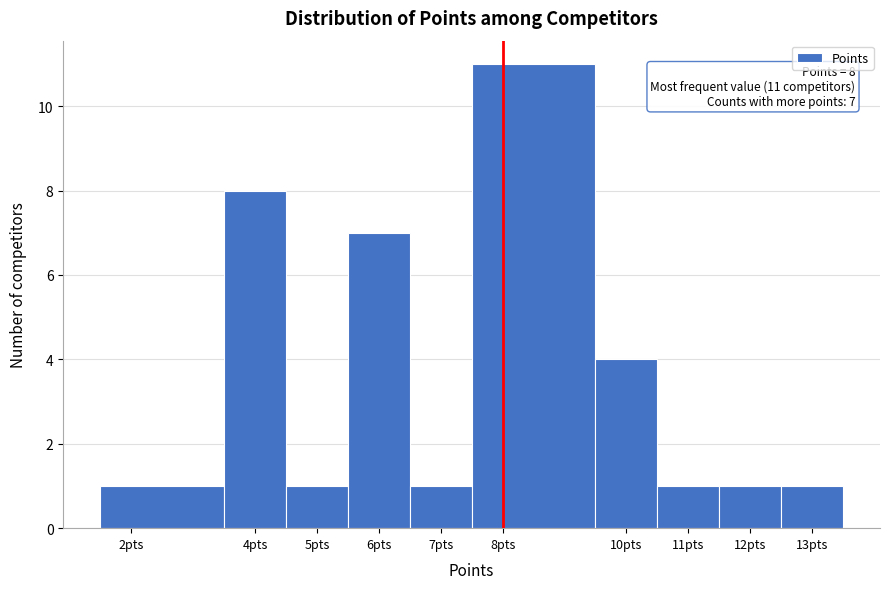

Which range on the x-axis has the tallest bar?

7.5 to 9.5